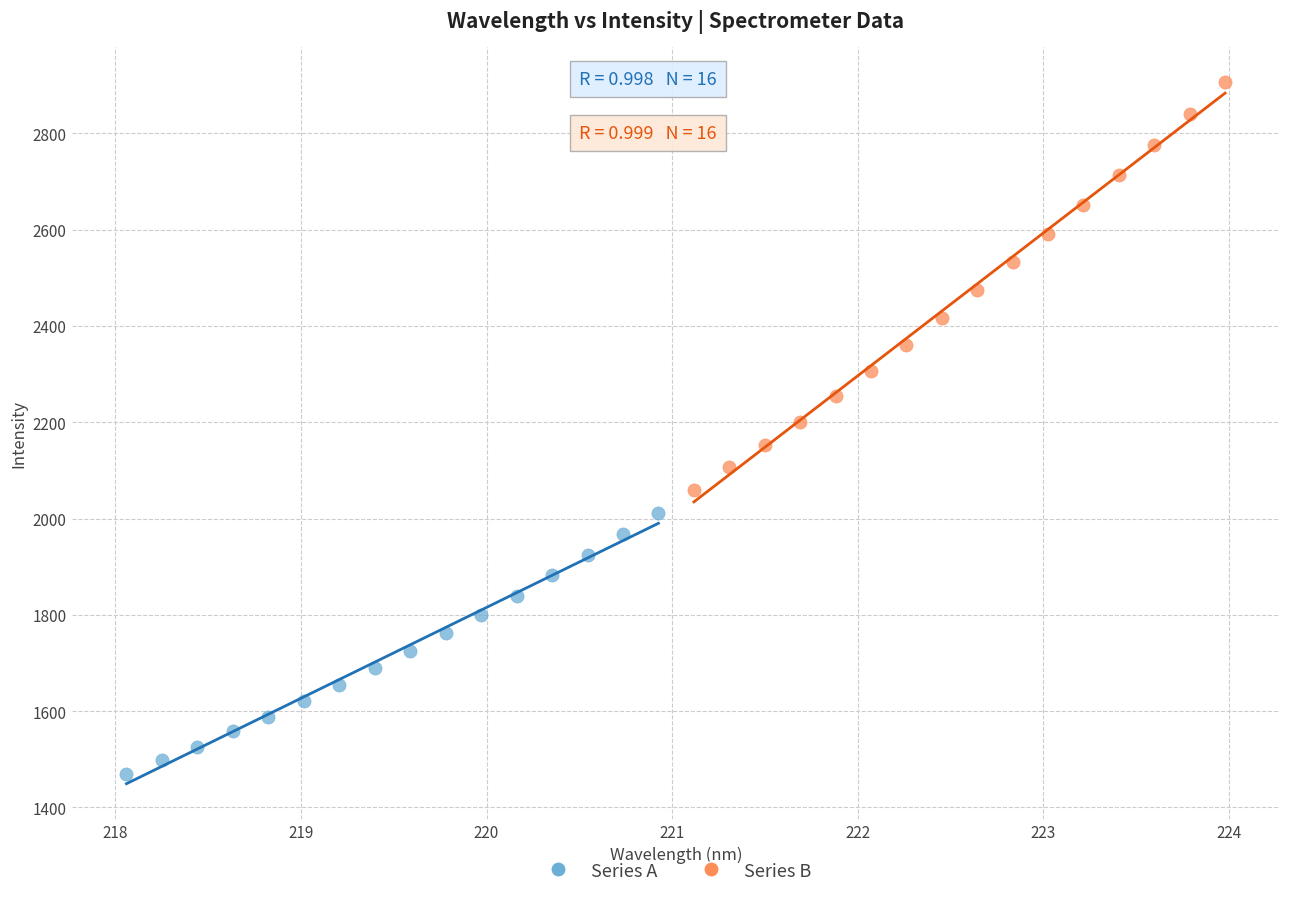

Which series contains the lowest Y value?

Series A